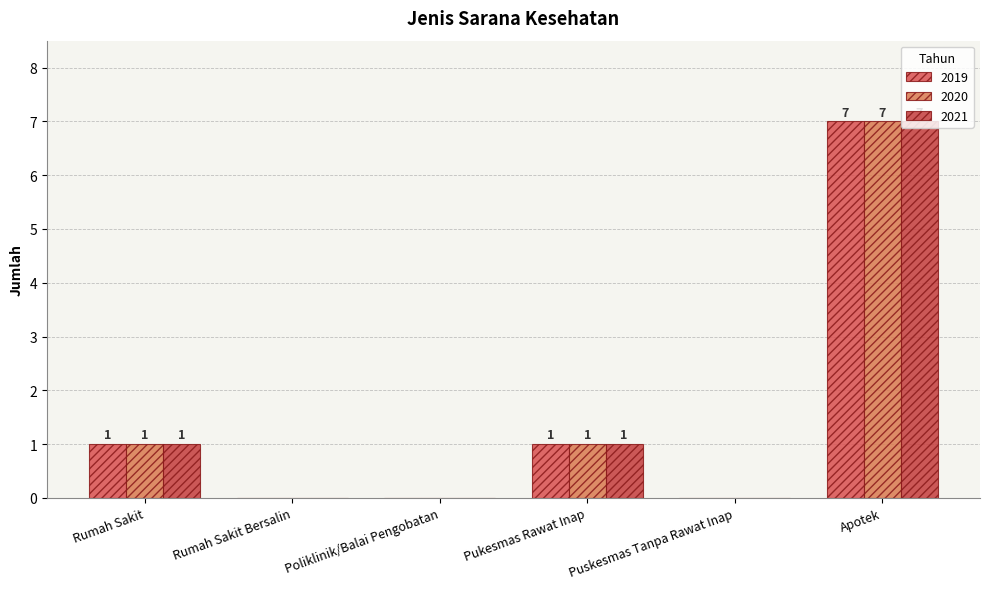

Are the bars grouped side by side (vs. stacked)?

Yes